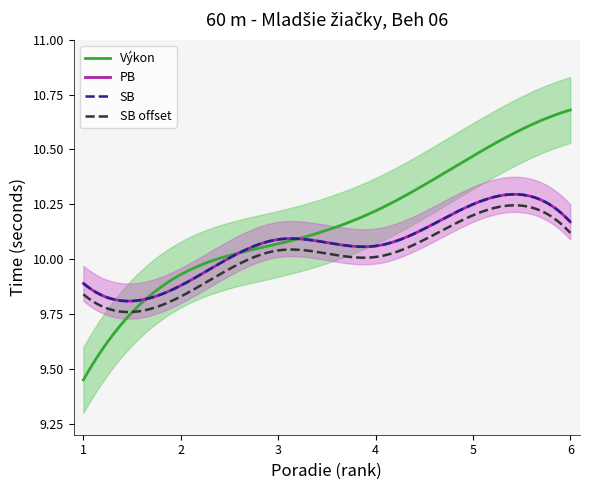

What is the value of the PB point at the 6th from the left?

10.2